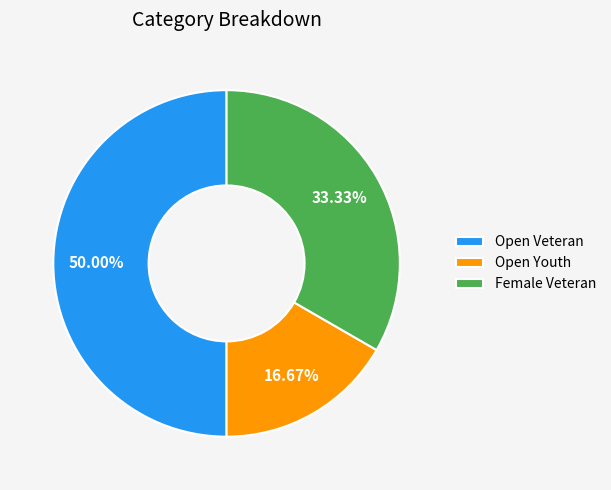

Which category has the biggest portion of the pie?

Open Veteran